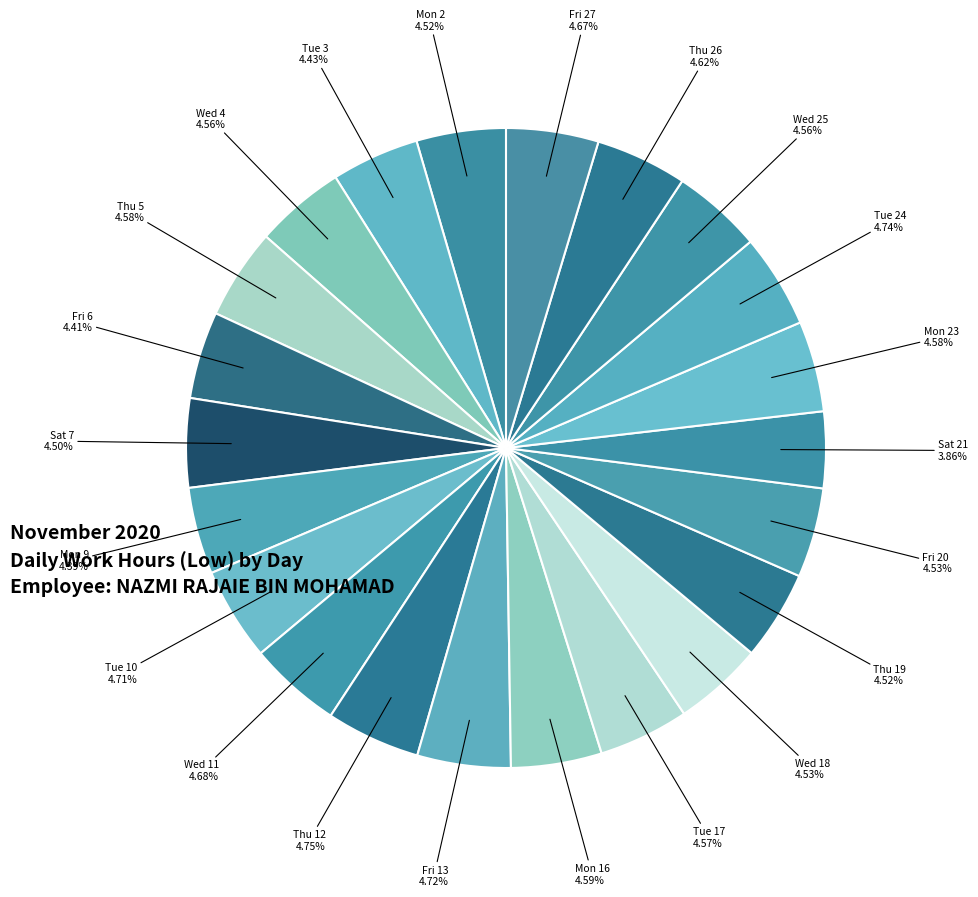

Is there a majority slice in this chart?

No